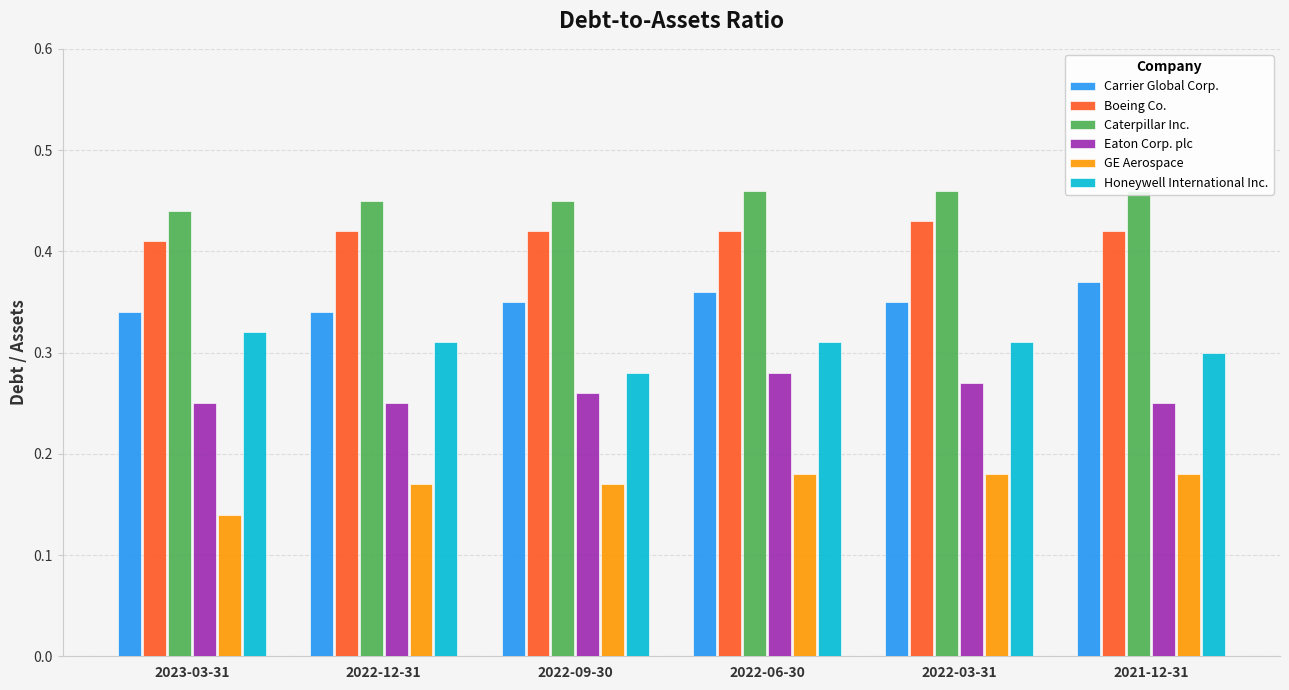

Reading left to right, transcribe all the data shown in this chart.

Carrier Global Corp.: 0.3	0.3	0.3	0.4	0.3	0.4
Boeing Co.: 0.4	0.4	0.4	0.4	0.4	0.4
Caterpillar Inc.: 0.4	0.5	0.5	0.5	0.5	0.5
Eaton Corp. plc: 0.2	0.2	0.3	0.3	0.3	0.2
GE Aerospace: 0.1	0.2	0.2	0.2	0.2	0.2
Honeywell International Inc.: 0.3	0.3	0.3	0.3	0.3	0.3